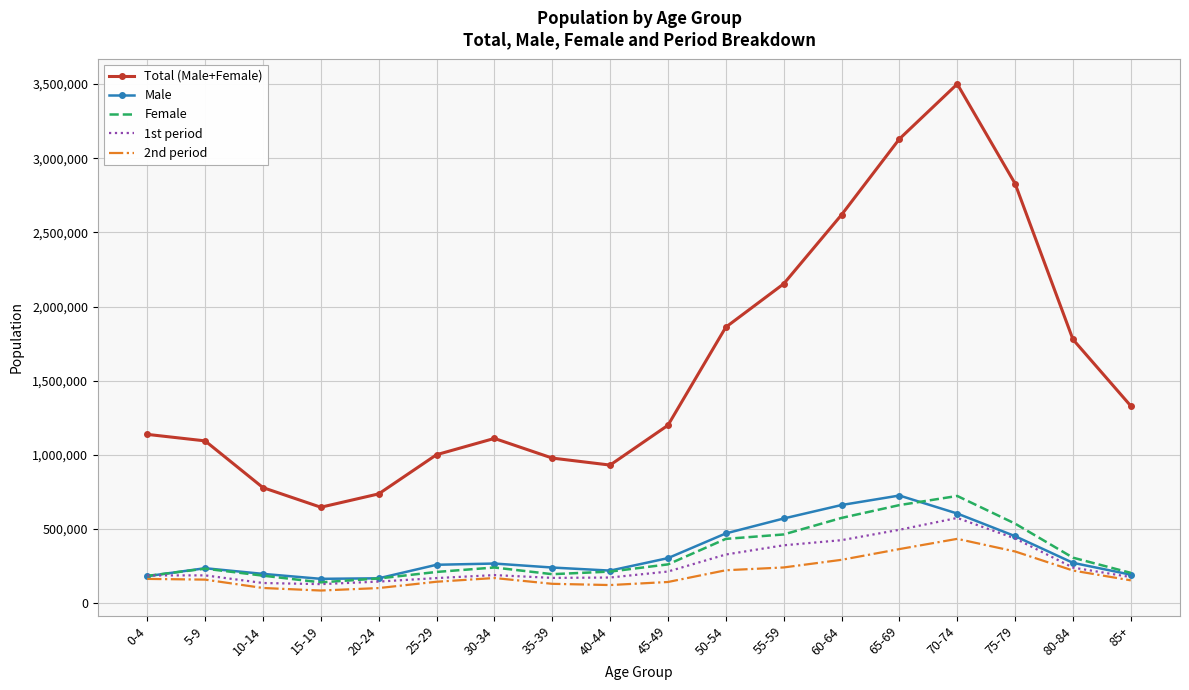

What is the difference between the maximum and minimum values in the 2nd period series?

348641